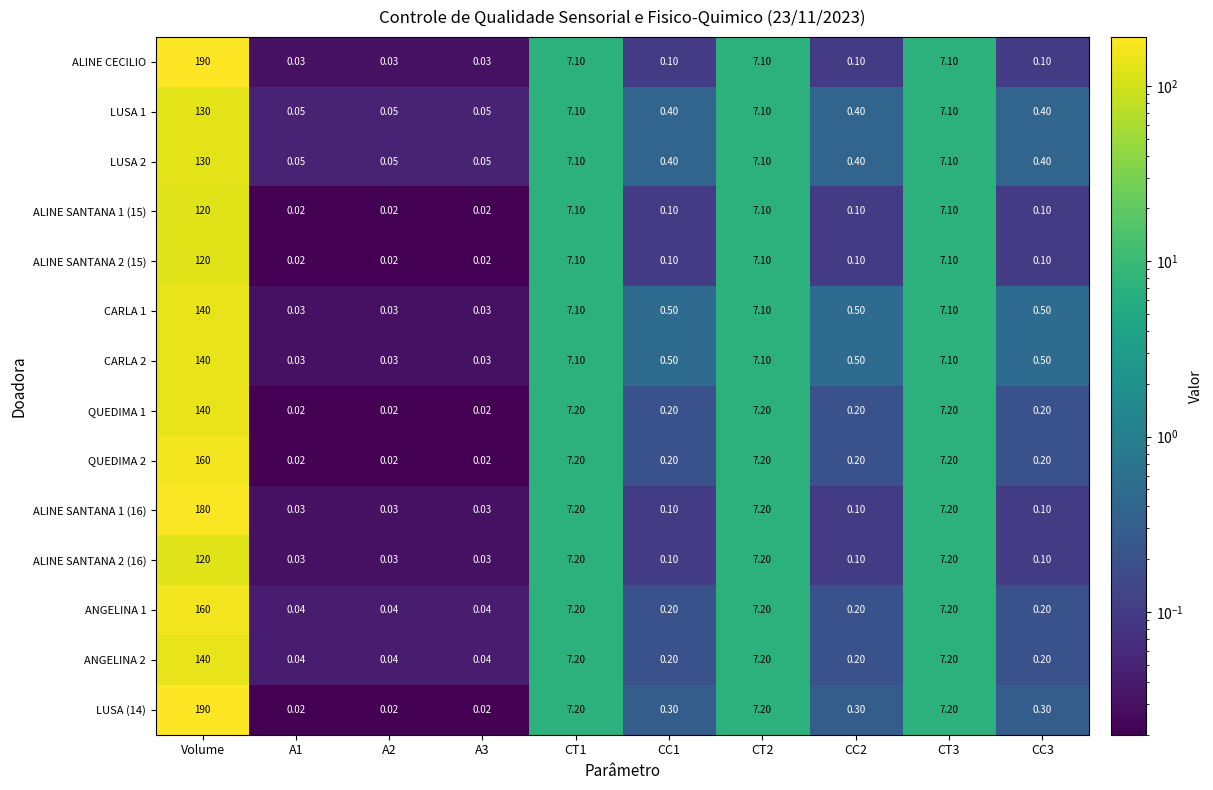

How many categories are shown in the chart?

10